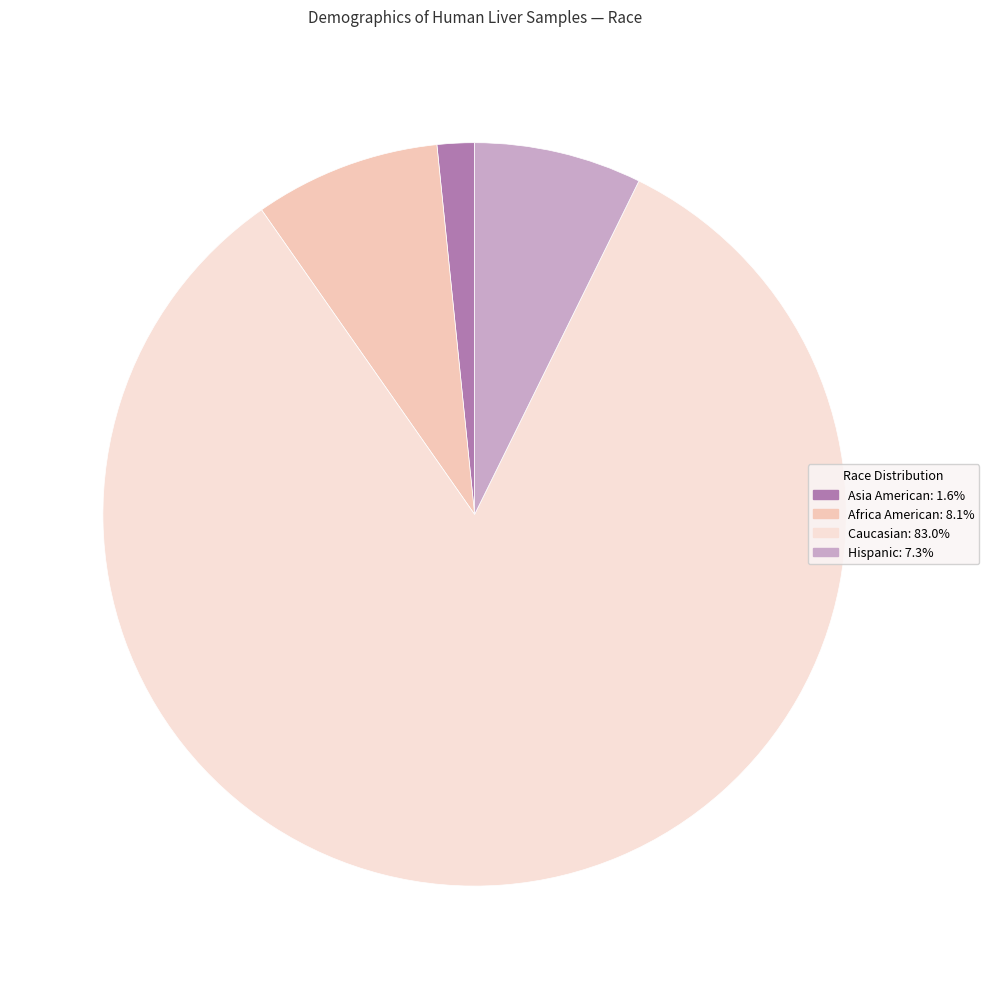

Does any single category account for the majority?

Yes